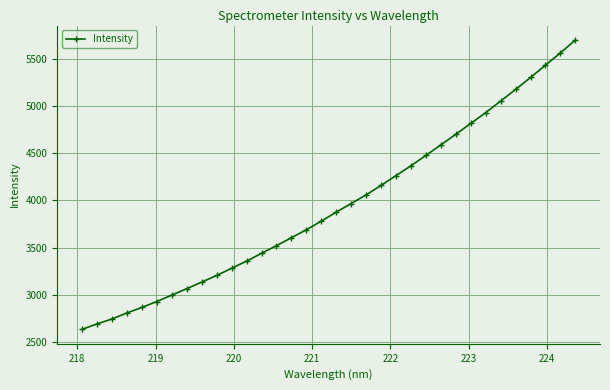

Reading right to left, list all the values displayed in this chart.

5700.1	5563.0	5433.7	5302.9	5176.2	5053.4	4930.3	4816.6	4700.7	4589.2	4477.3	4367.4	4263.1	4159.5	4058.7	3967.0	3876.0	3780.1	3689.0	3604.5	3520.2	3438.9	3356.3	3280.2	3203.9	3133.7	3063.7	2995.8	2928.1	2865.3	2806.3	2742.7	2689.7	2633.0